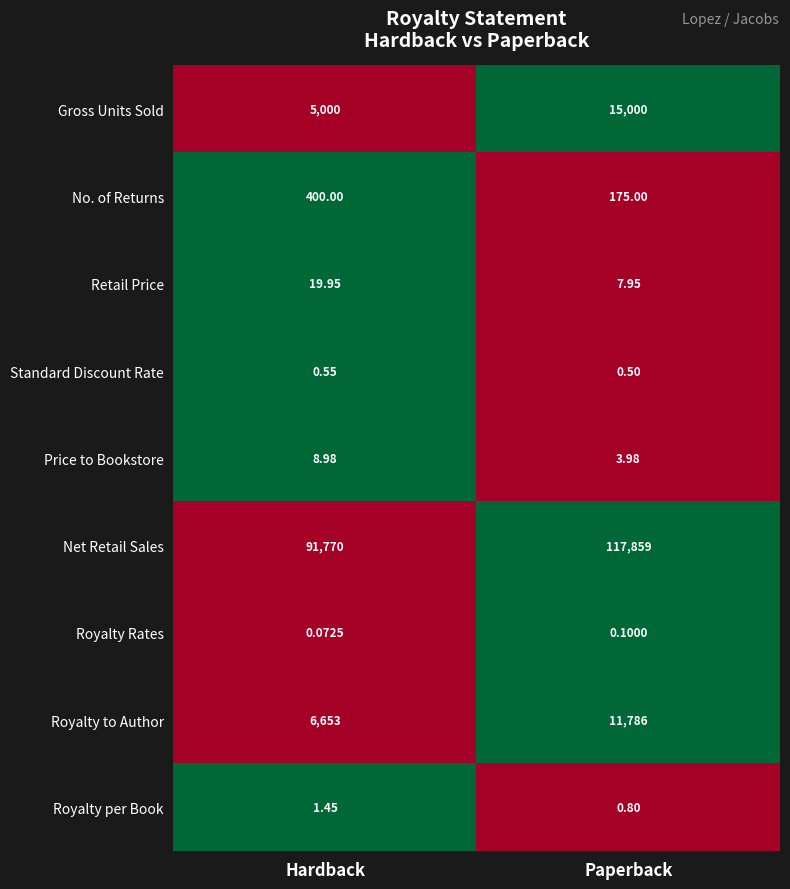

Is the value of Net Retail Sales at Hardback greater than the value of Royalty per Book at Paperback?

Yes